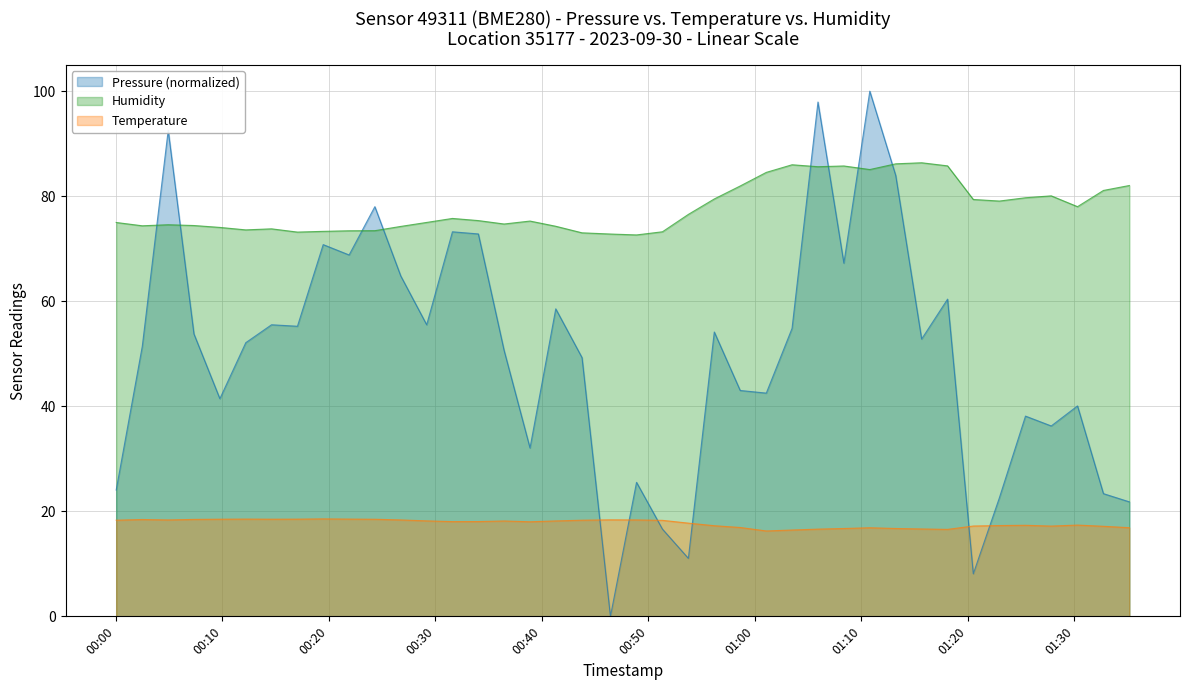

Which series ends up on top after the final intersection of Humidity and Pressure?

Humidity